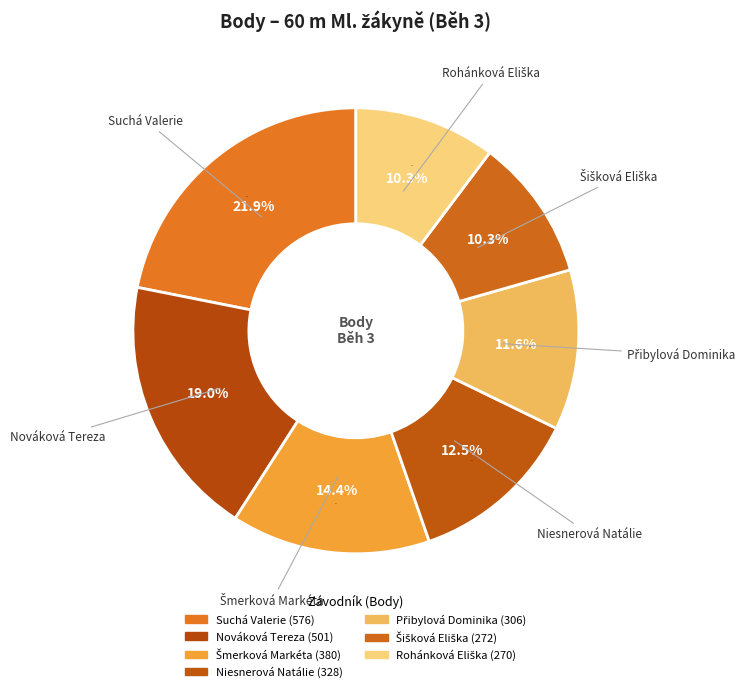

Is there a majority slice in this chart?

No